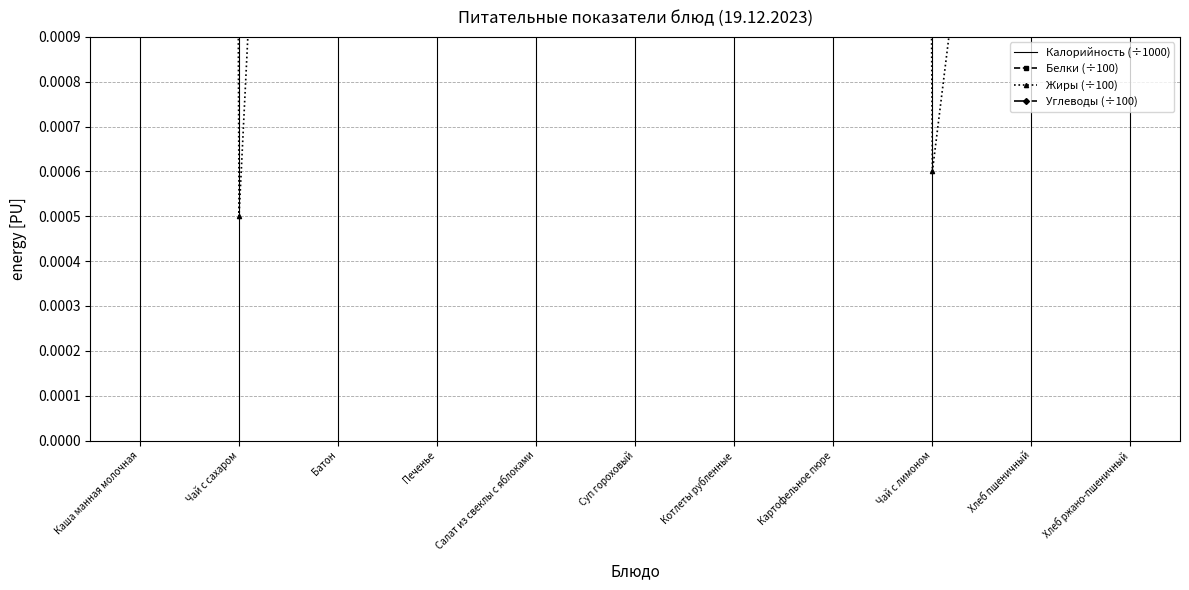

The Углеводы (÷100) series shows 0.0 at Суп гороховый. True or false?

False